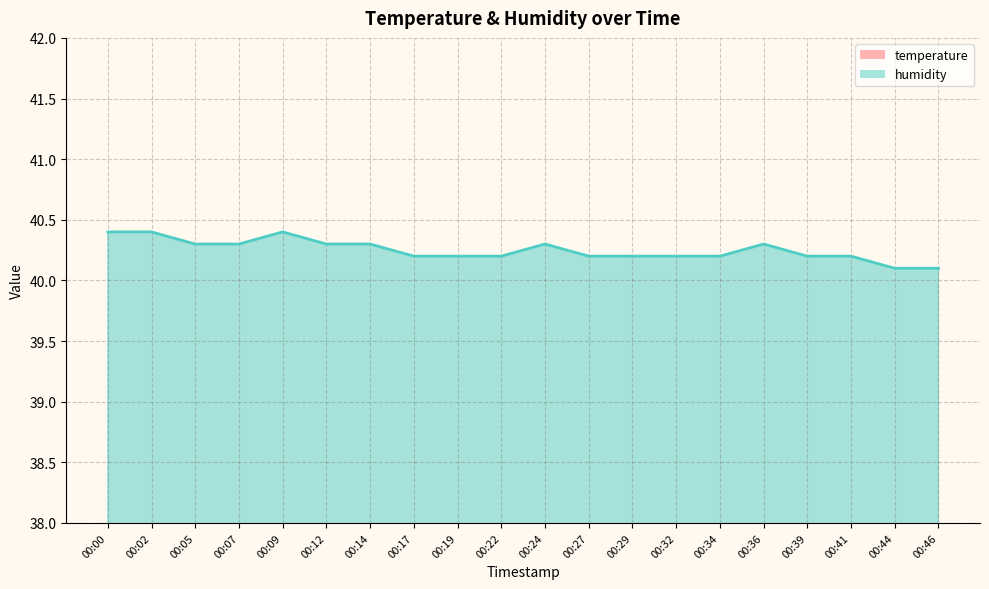

What is the difference between the highest and lowest values at 00:39?

15.7